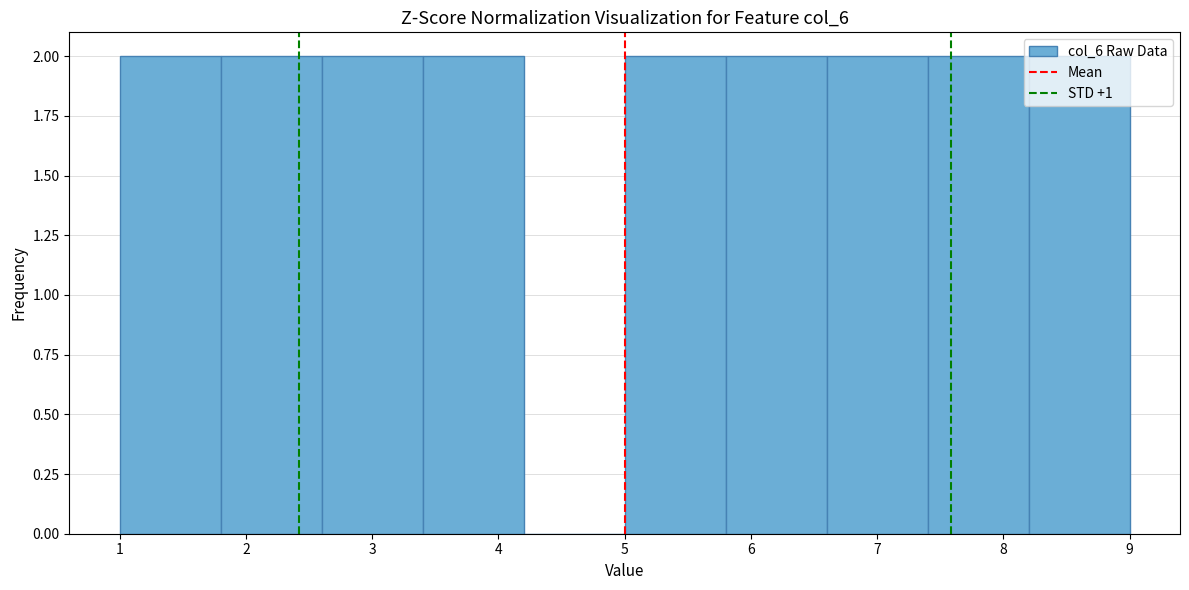

How tall is the bar that spans 1.8 to 2.6 on the x-axis? The values are not printed on the chart, so give them approximately, as read against the axis.

2